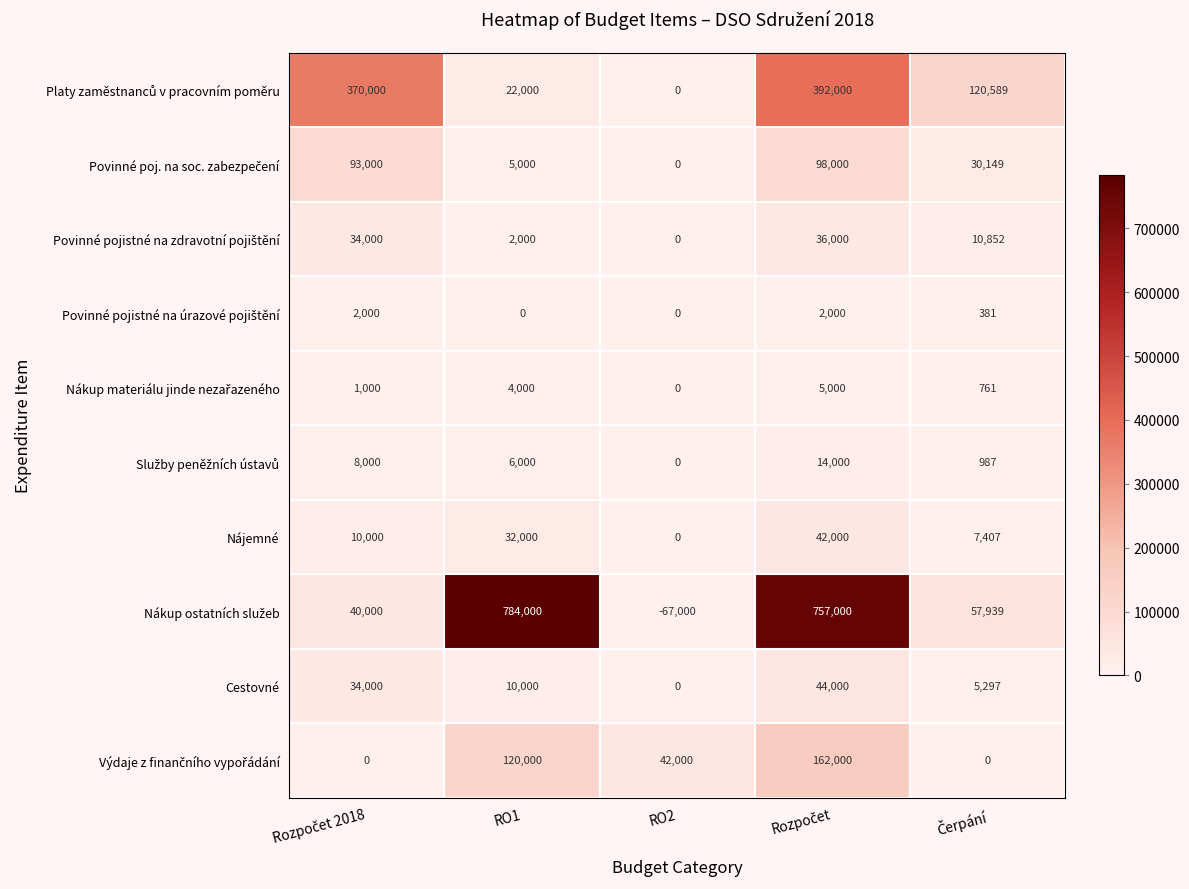

What is the average value of the Cestovné series?

18659